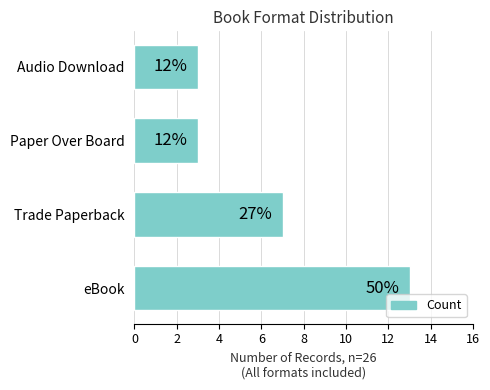

Does the chart contain any negative values?

No